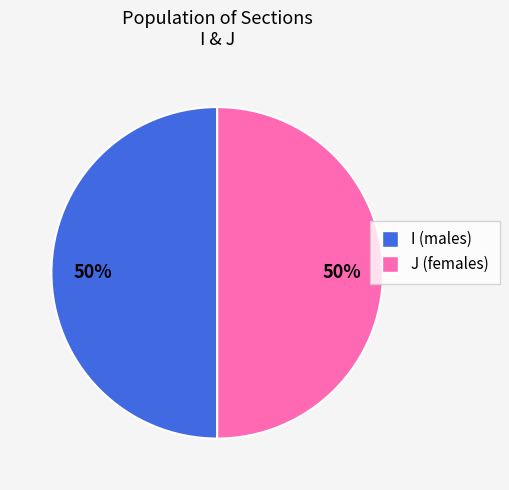

How many slices are in this pie chart?

2